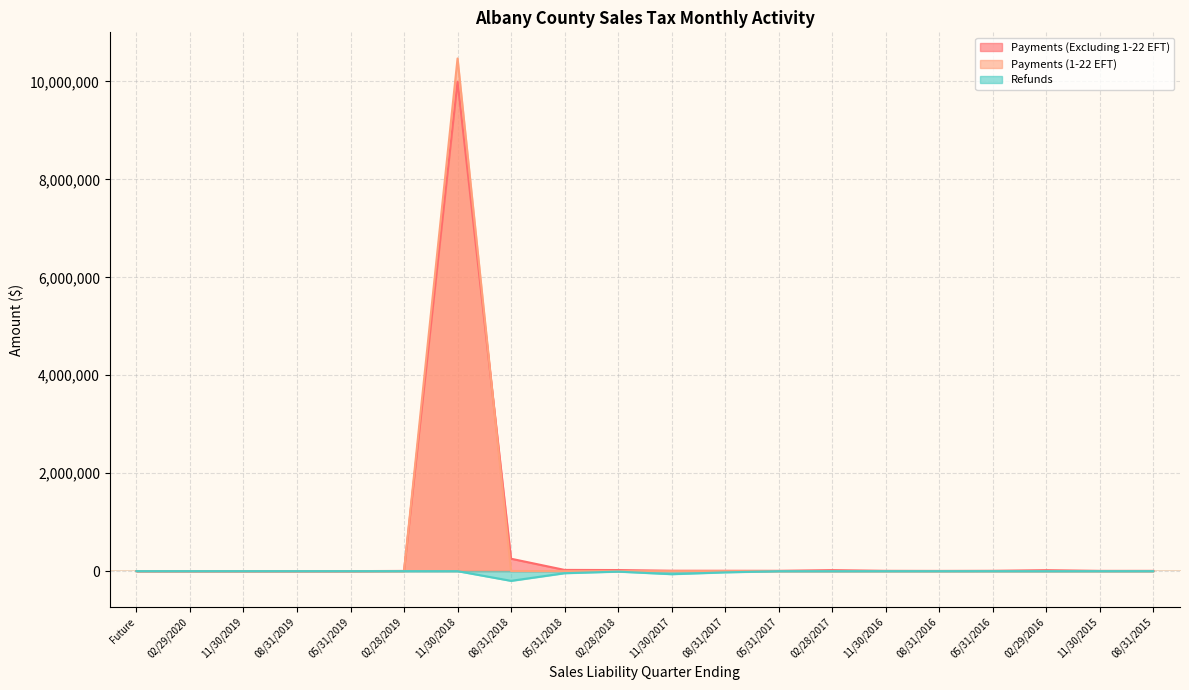

True or false: Refunds has more than 2 points higher than both neighbors.

True